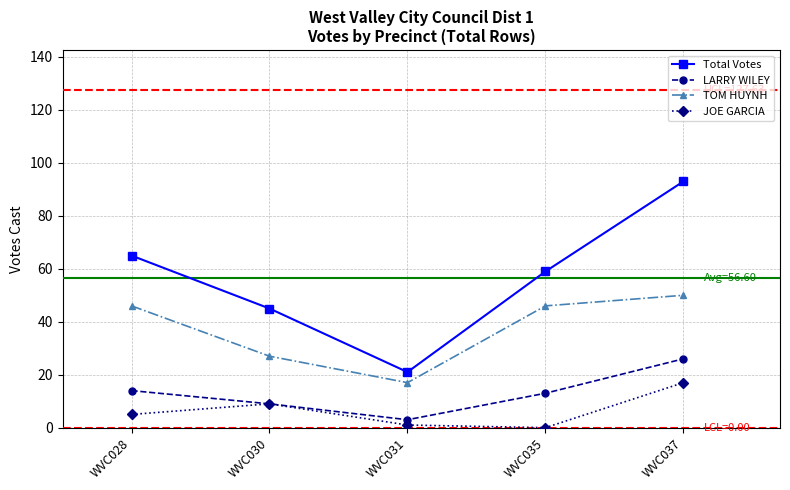

What is the value of the Total Votes point at the 5th from the left?

93